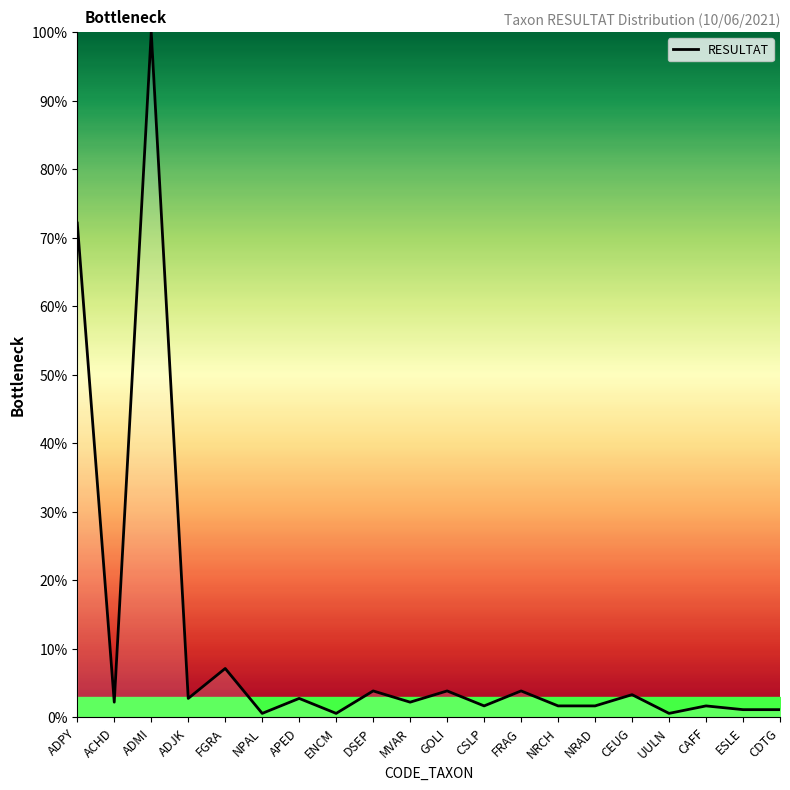

Which label corresponds to the largest value in the chart?

ADMI